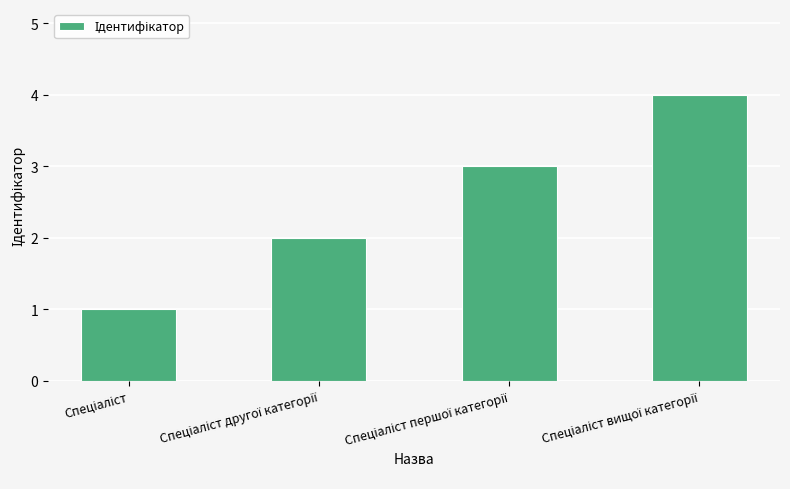

What is the value of the 4th bar from the left?

4